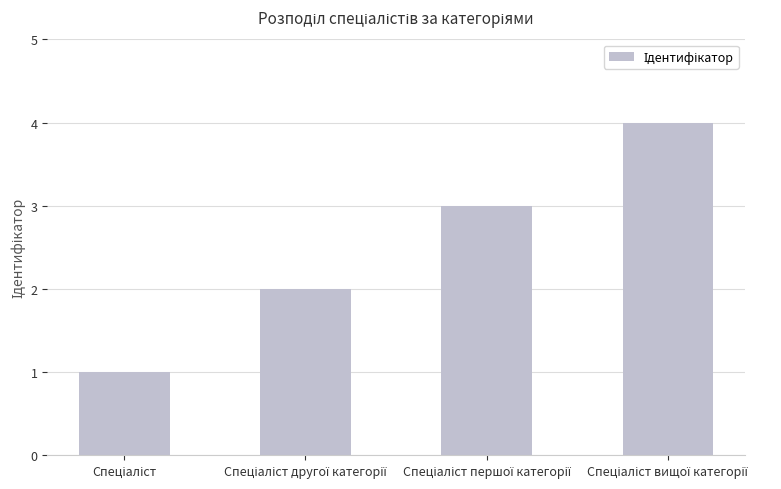

What is the sum of all values?

10